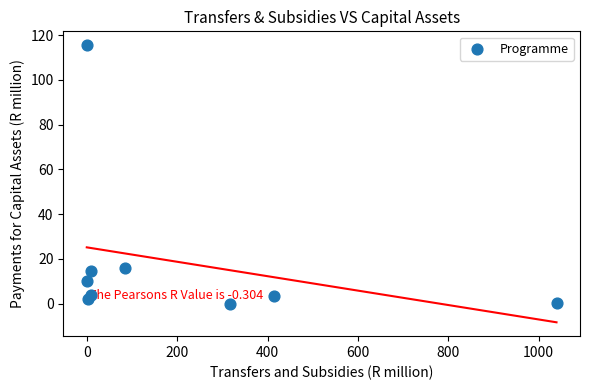

What is the average Y value?

18.4